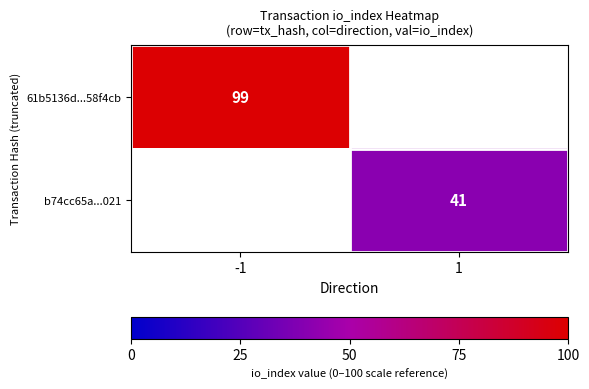

True or false: b74cc65a...021 has a value of 14 at 1.

False